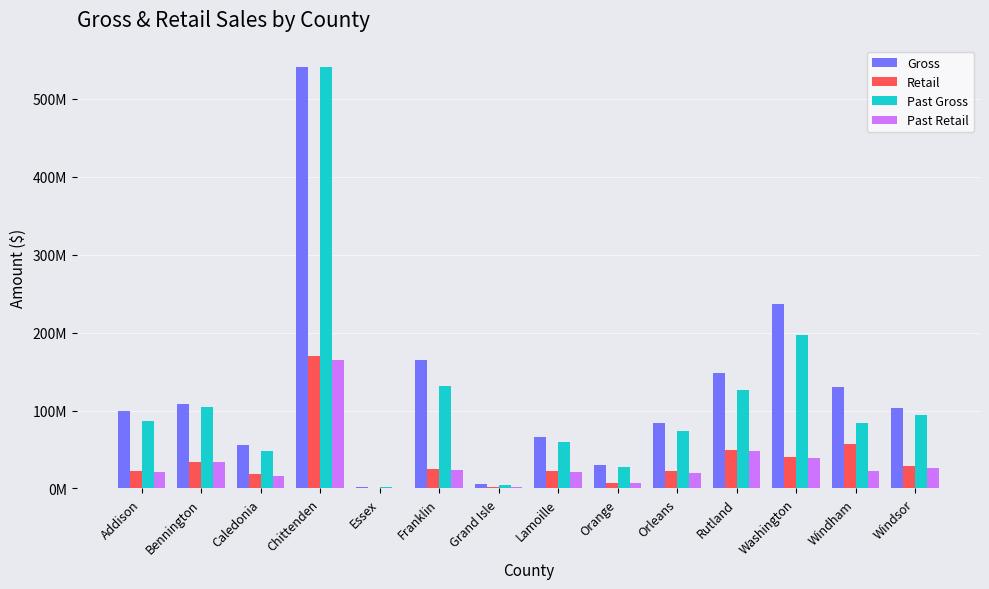

What are all the series names shown in the legend?

Gross, Retail, Past Gross, Past Retail